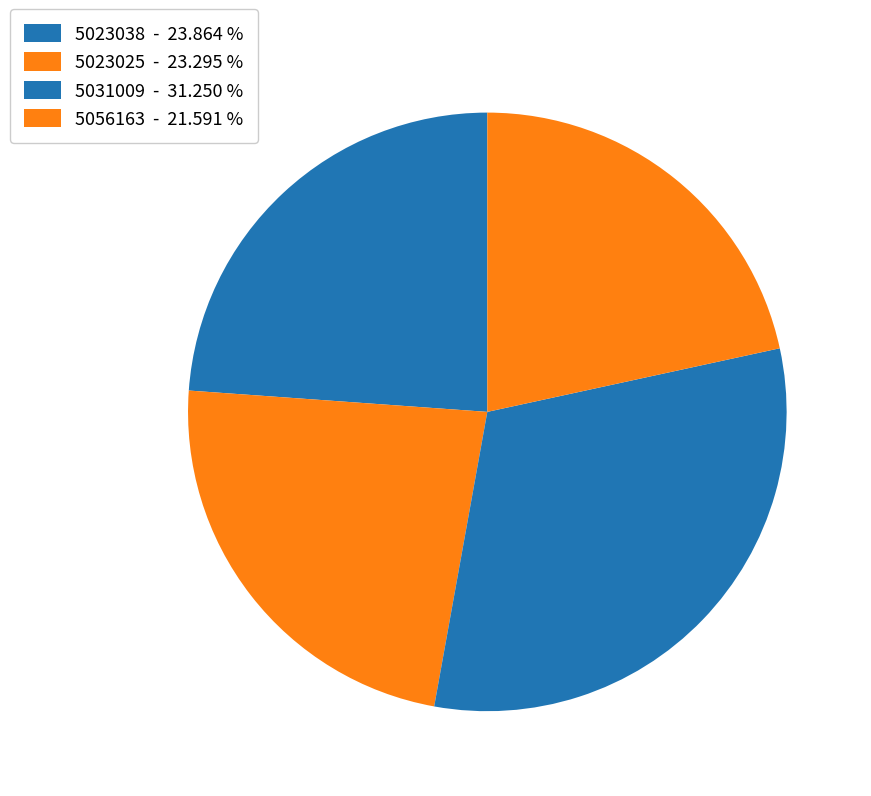

To the nearest percent, what is the average slice percentage?

25%